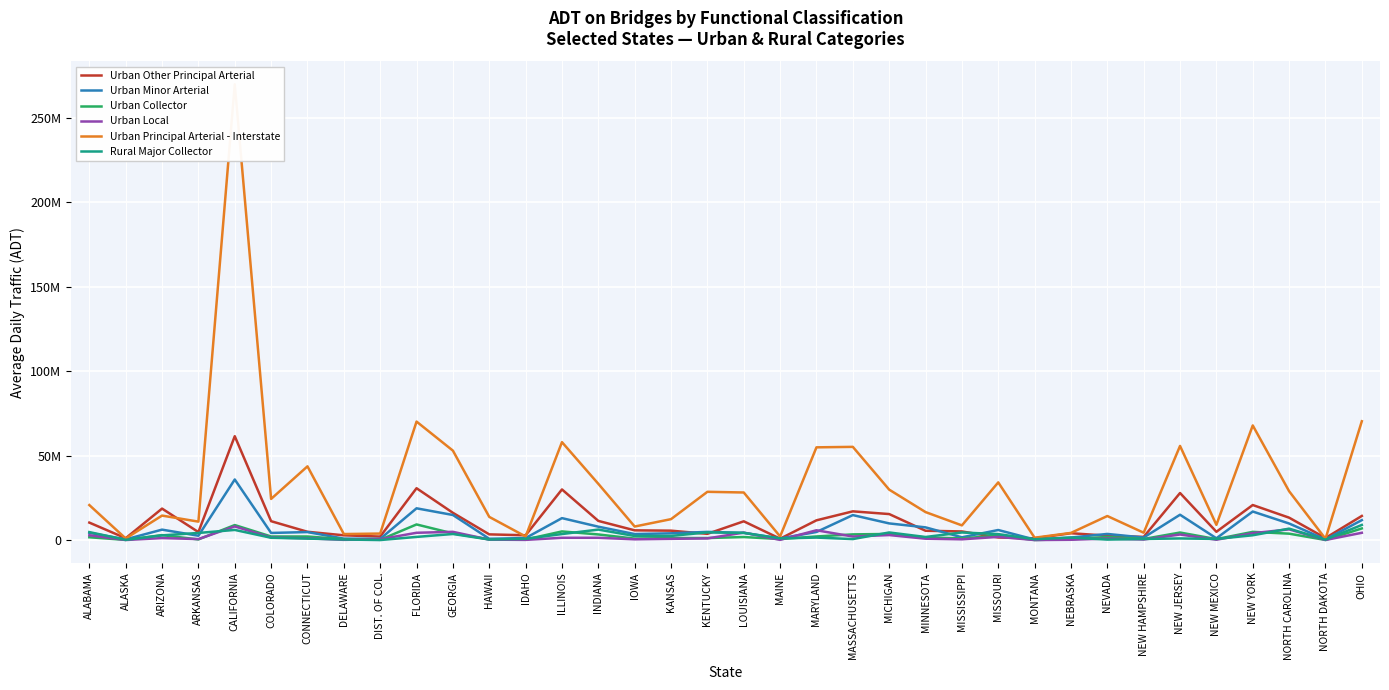

Is it true that Urban Minor Arterial equals 947670 at MAINE?

True